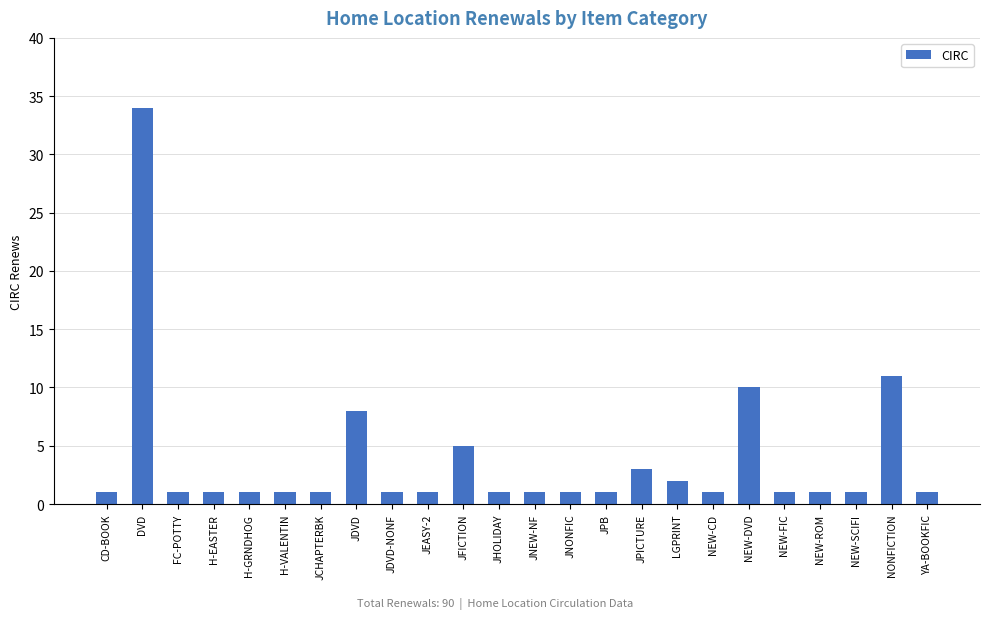

Read the value at JPB.

1